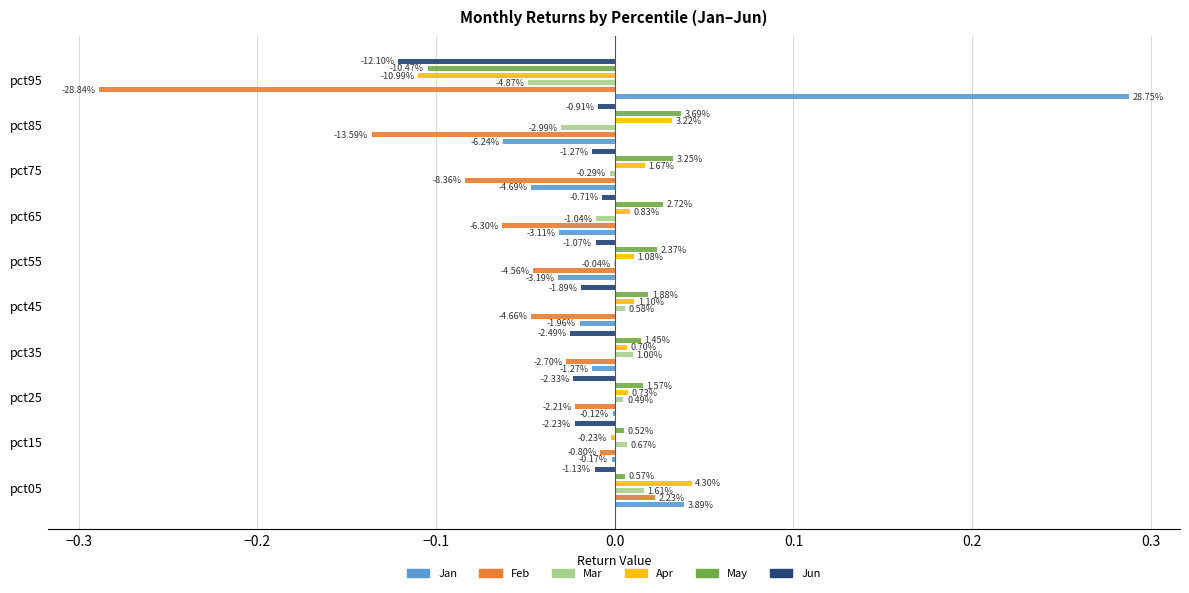

What is the maximum value shown in the chart?

0.3